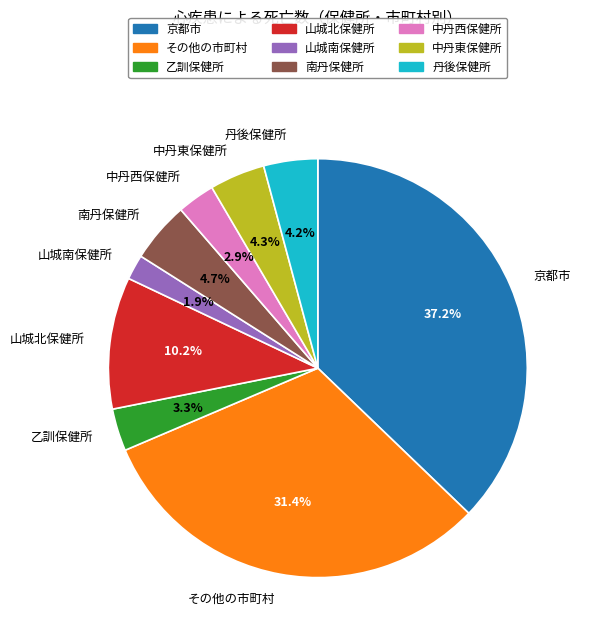

How many slices are in this pie chart?

9